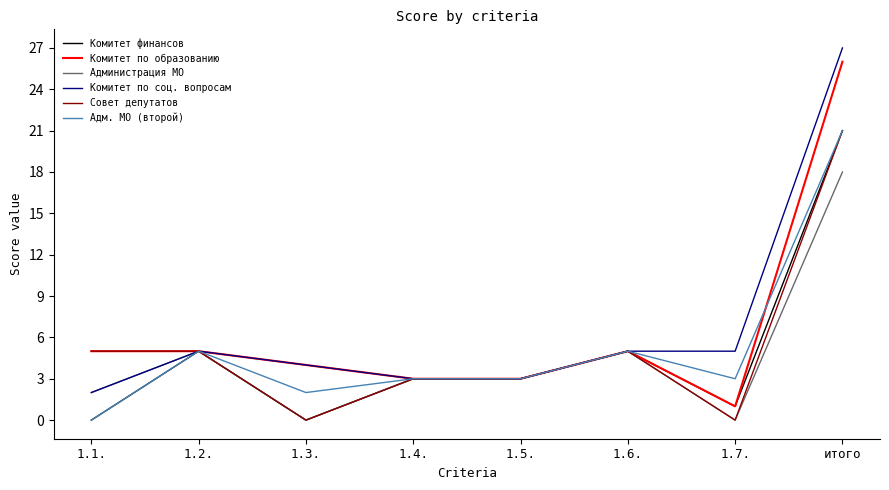

What position from the left is 1.7.?

7